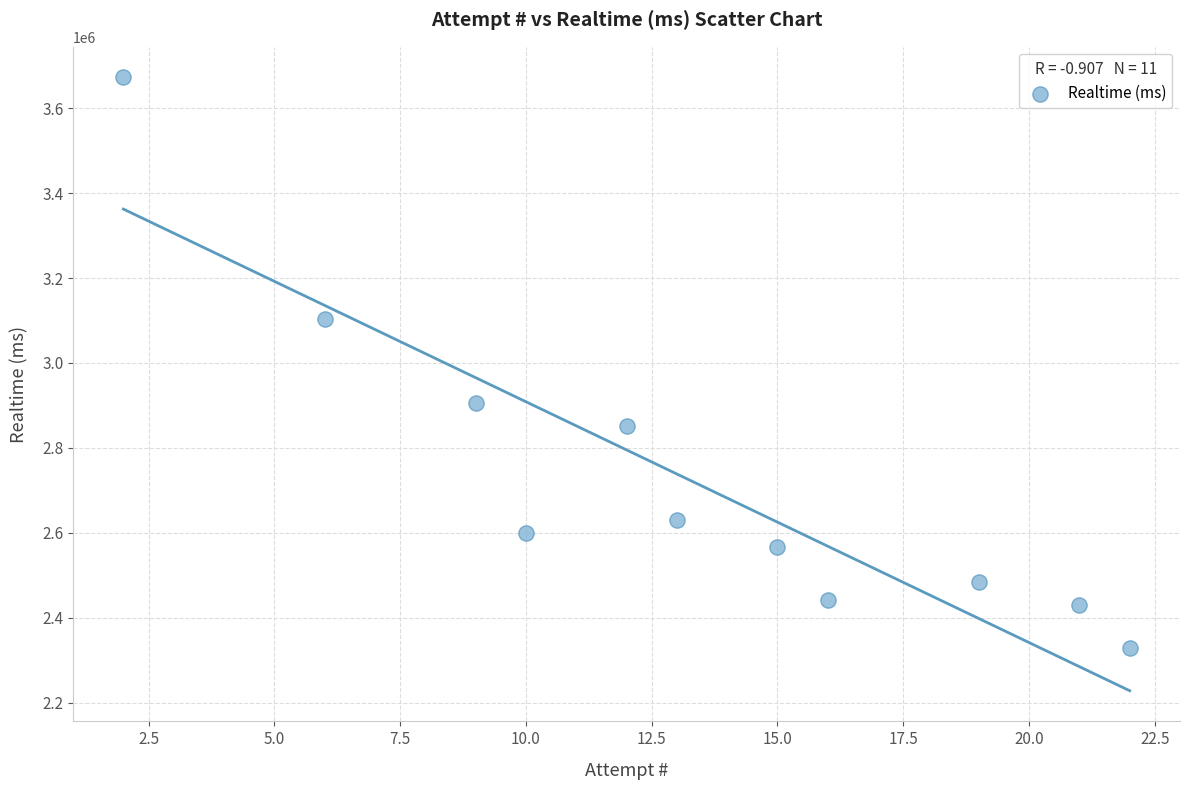

What is the average Y value?

2728146